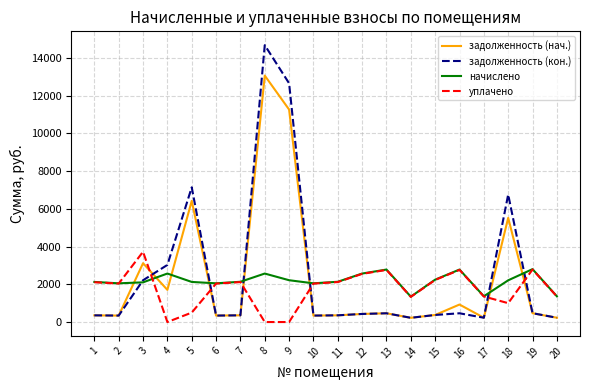

At how many categories does at least one series exceed 12200?

2